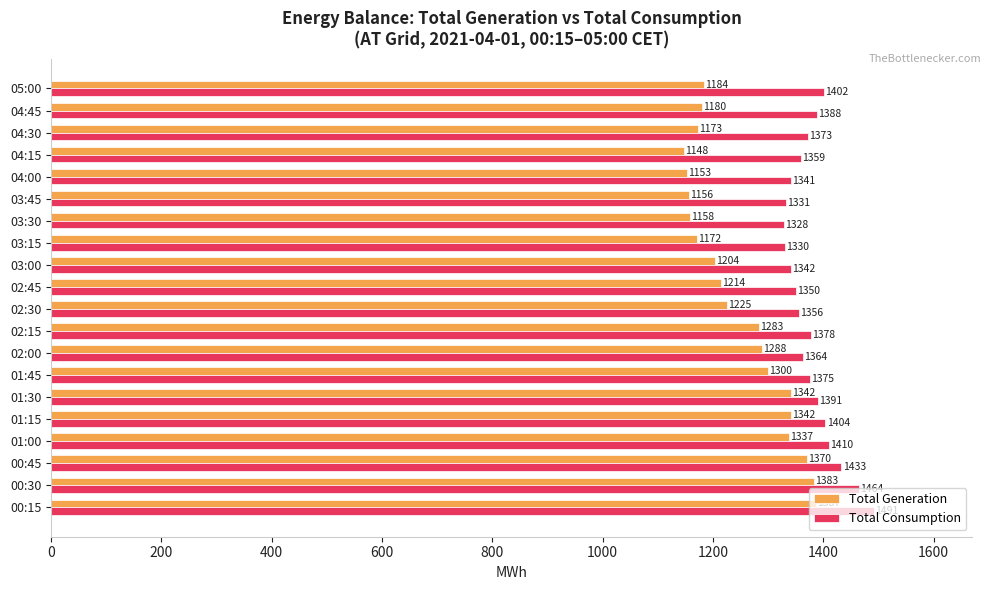

What is the smallest value displayed?

1148.3